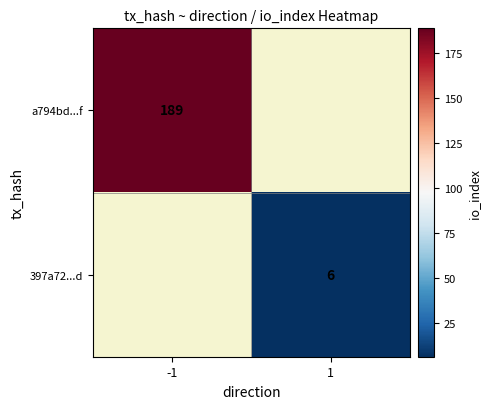

Count the number of data series in this chart.

2